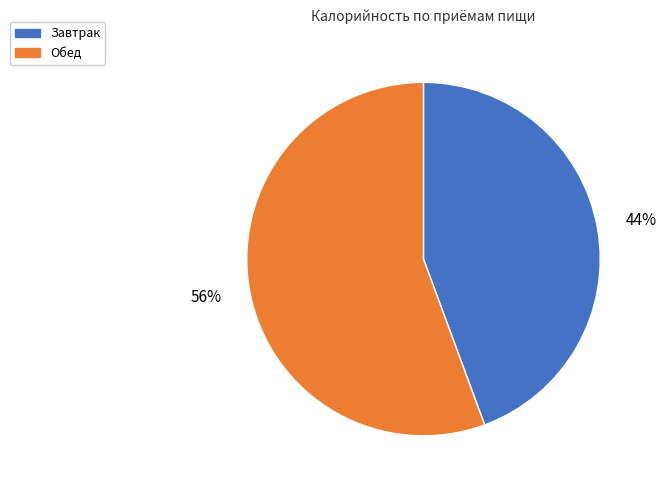

How many slices are in this pie chart?

2